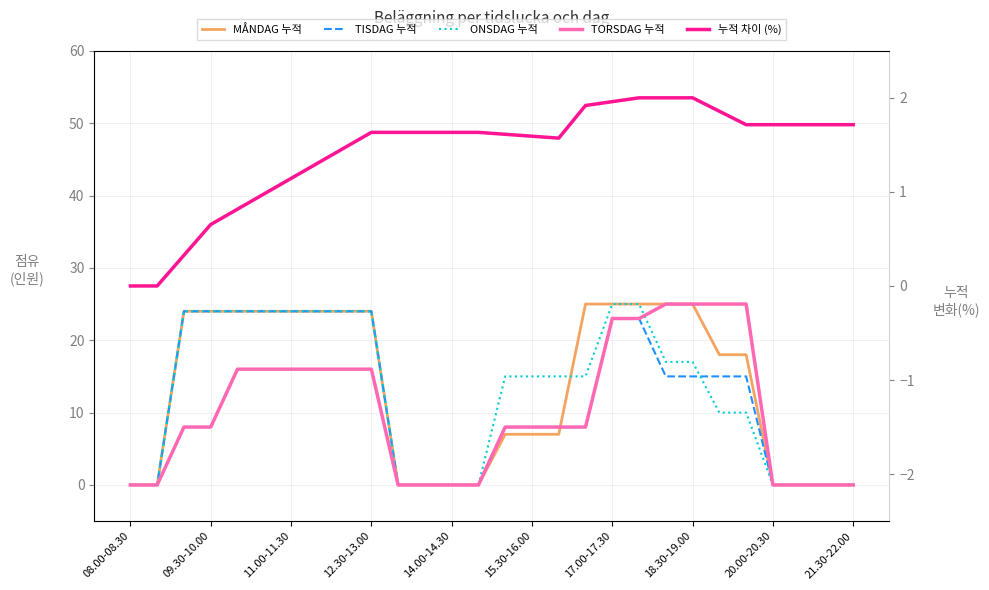

At which label does MÅNDAG 누적 reach its minimum?

08.00-08.30